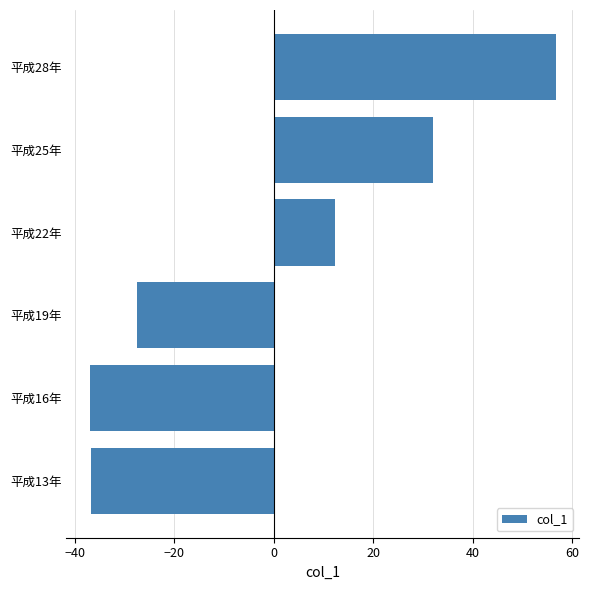

What is the difference between the values at 平成16年 and 平成22年?

49.2